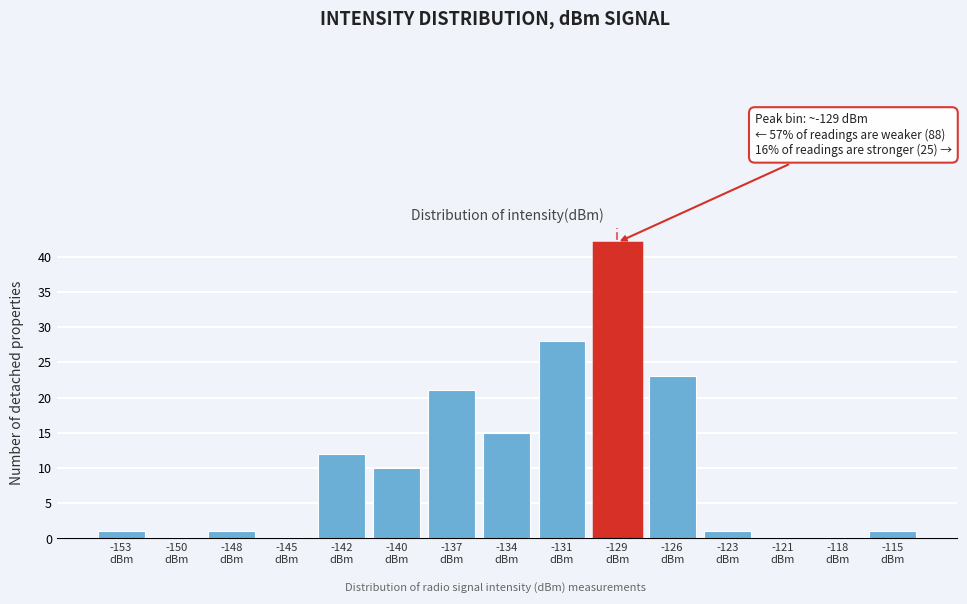

What is the sum of all values?

155